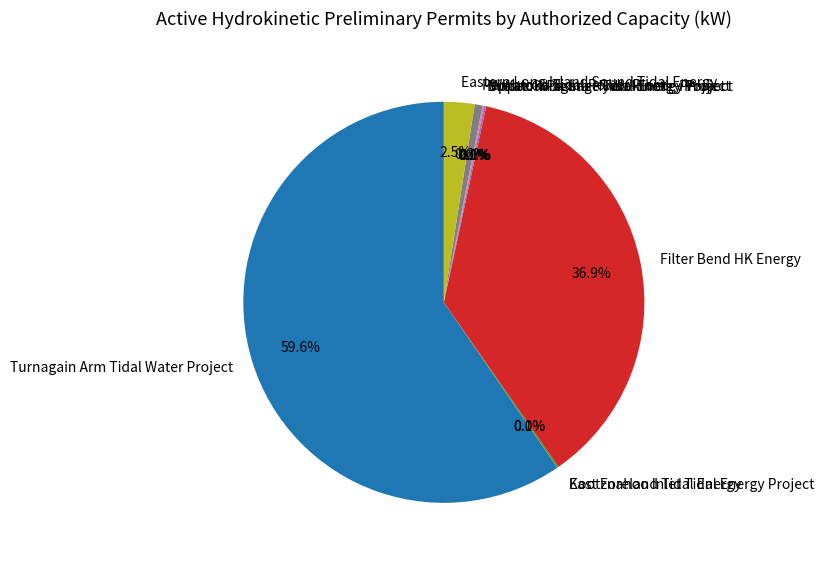

Which has a higher value, Turnagain Arm Tidal Water Project or Eastern Long Island Sound Tidal Energy?

Turnagain Arm Tidal Water Project